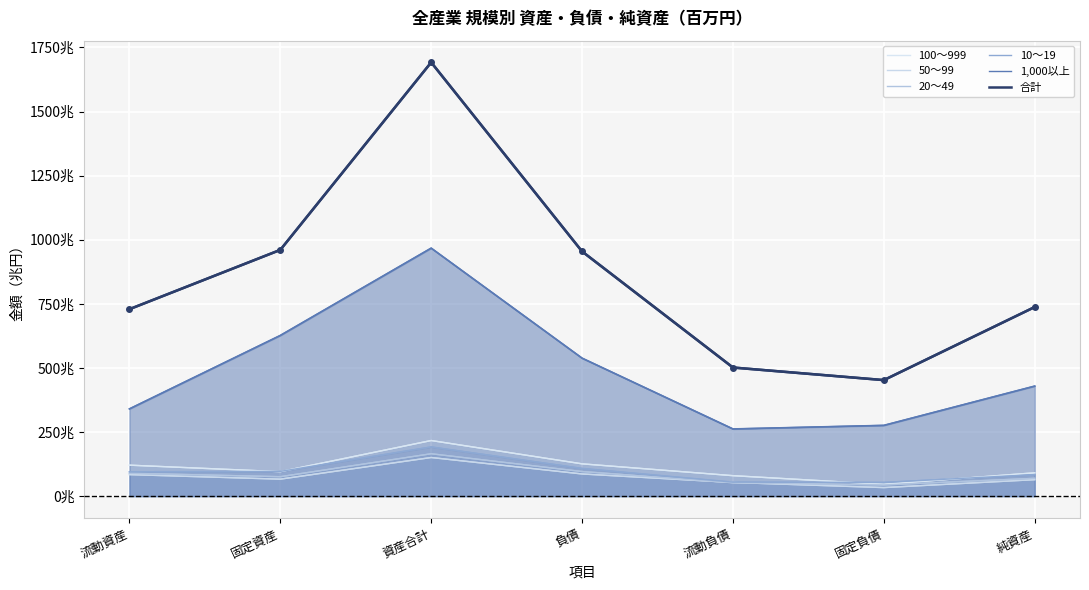

What is the difference between the maximum and minimum values in the 合計 series?

1239.3